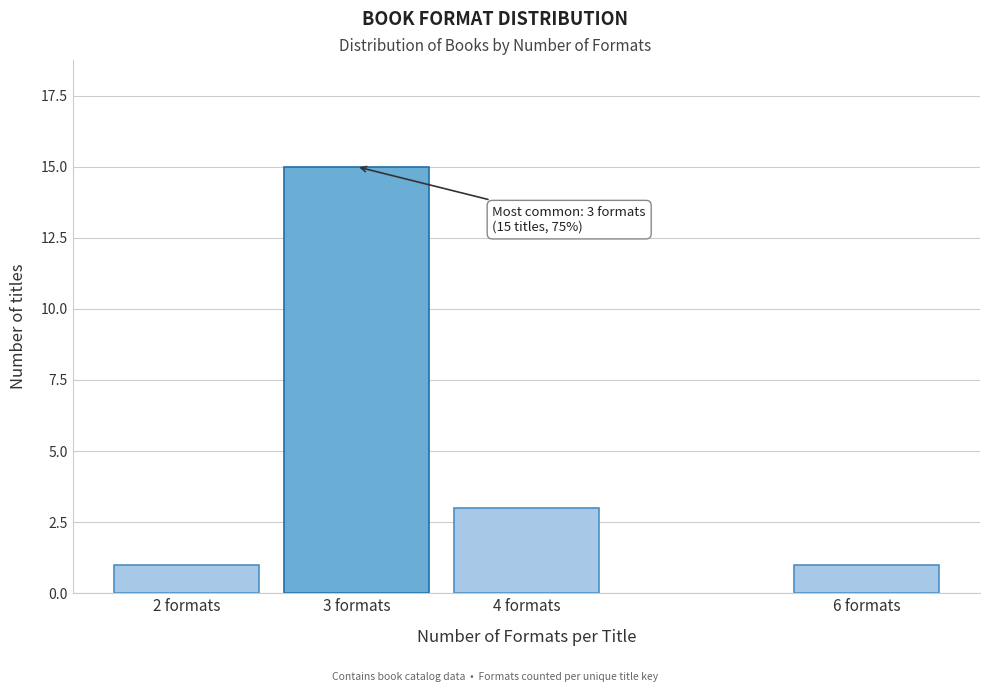

Reading right to left, what are all the values shown in this chart?

6 formats=1	4 formats=3	3 formats=15	2 formats=1